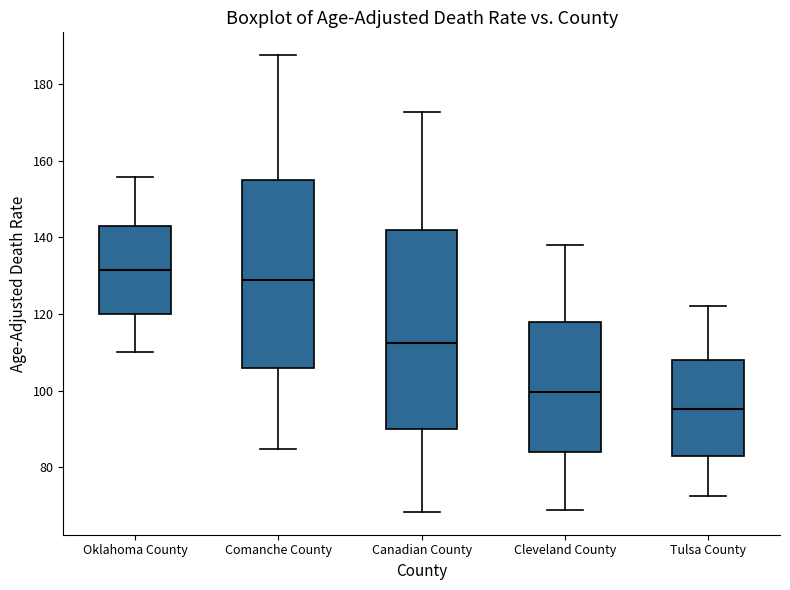

Reading left to right, transcribe this box plot: for each box, give where its median line is, the range the box spans, and where its two whiskers end, as read against the y-axis. The values are not printed on the chart, so give them approximately, as read against the axis.

Oklahoma County: median 132, box 120 to 144, whiskers 110 to 156
Comanche County: median 128, box 106 to 156, whiskers 84 to 188
Canadian County: median 112, box 90 to 142, whiskers 68 to 172
Cleveland County: median 100, box 84 to 118, whiskers 68 to 138
Tulsa County: median 96, box 84 to 108, whiskers 72 to 122